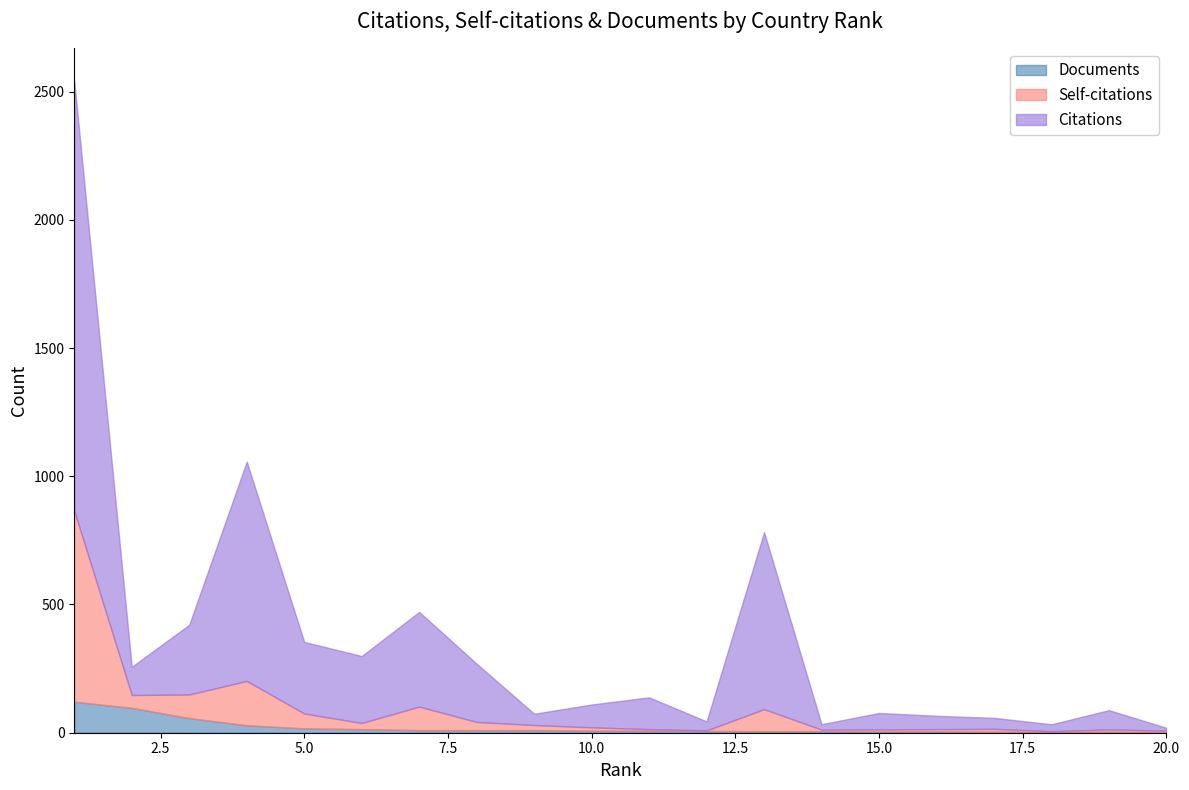

Rank the series at 6 from highest to lowest value.

Citations, Self-citations, Documents